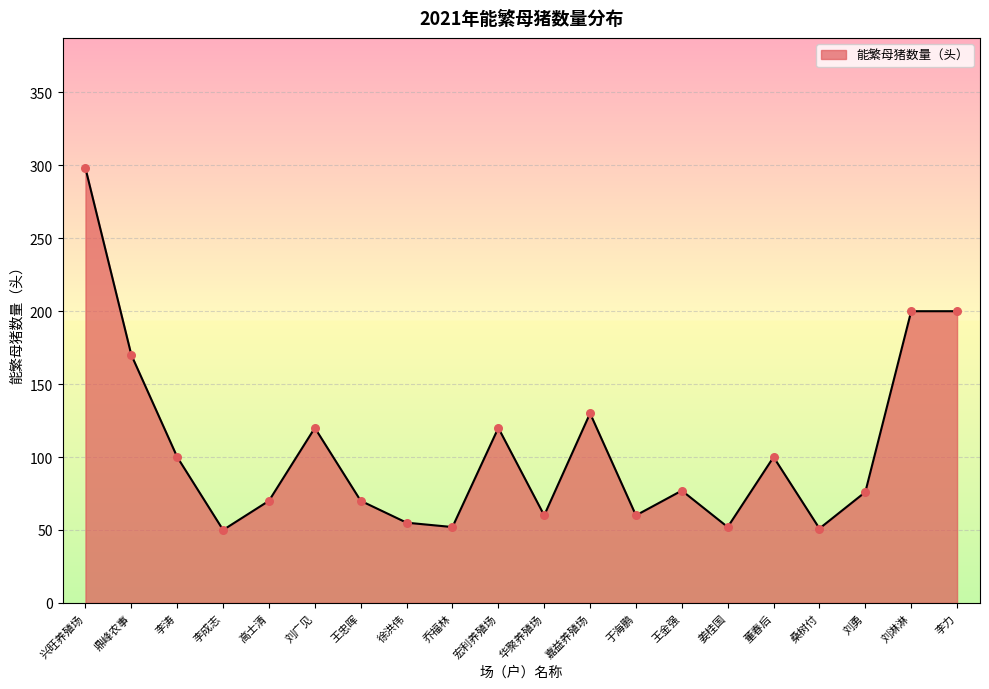

Which has a higher value, 李力 or 宏利养殖场?

李力